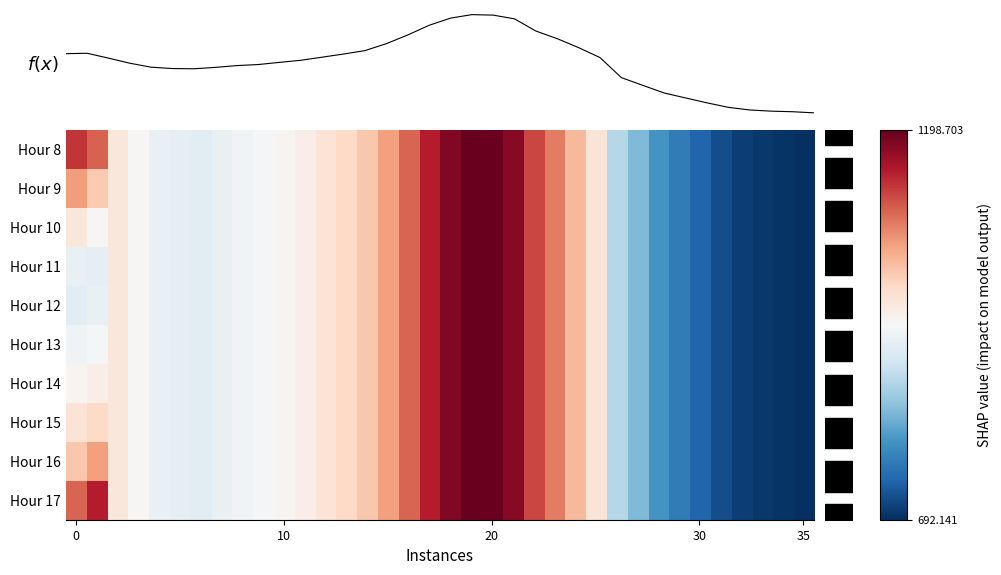

Which label corresponds to the smallest value in the chart?

35